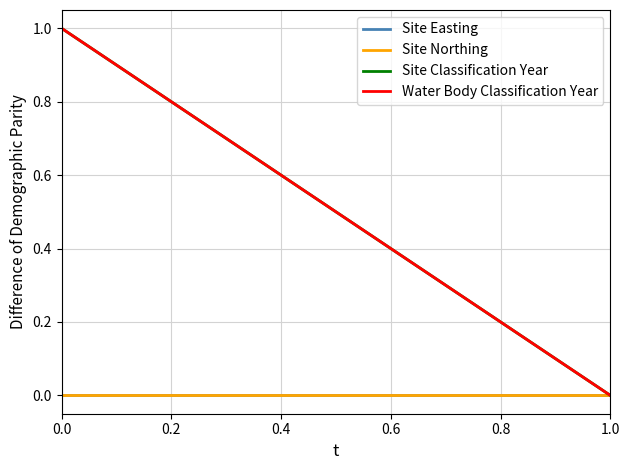

Does the chart display data point markers on the line(s)?

No